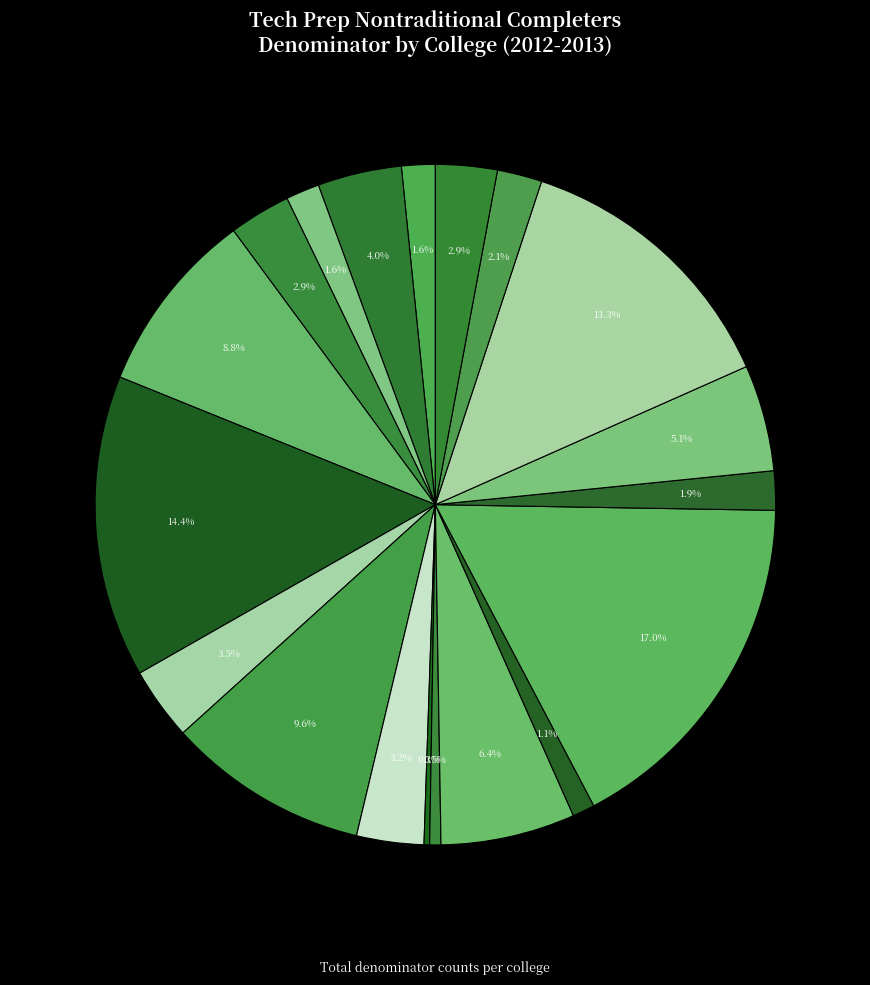

Which slice is the smallest?

Joliet